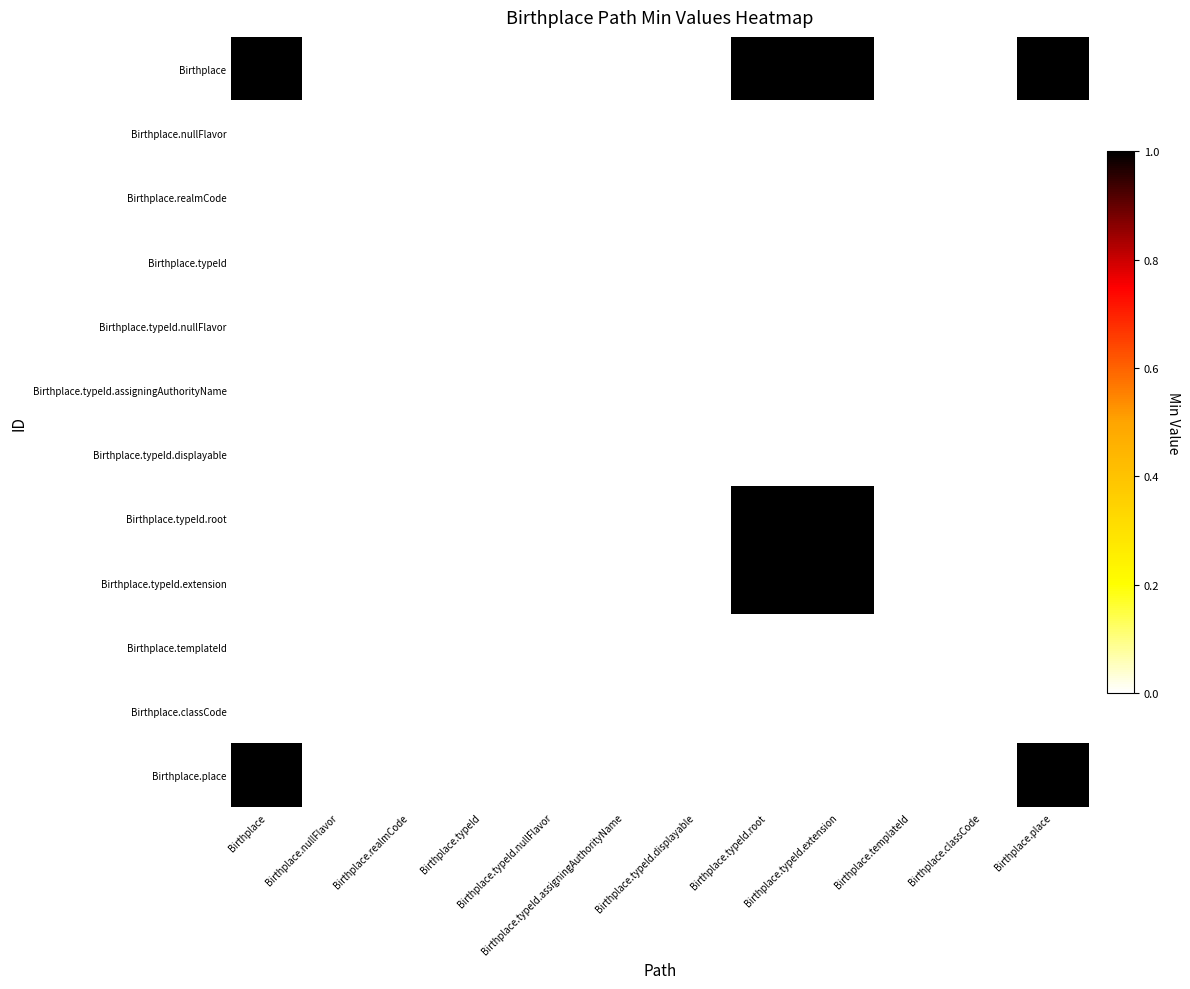

Reading right to left, transcribe all the data shown in this chart.

Birthplace: Birthplace.place=1	Birthplace.classCode=0	Birthplace.templateId=0	Birthplace.typeId.extension=1	Birthplace.typeId.root=1	Birthplace.typeId.displayable=0	Birthplace.typeId.assigningAuthorityName=0	Birthplace.typeId.nullFlavor=0	Birthplace.typeId=0	Birthplace.realmCode=0	Birthplace.nullFlavor=0	Birthplace=1
Birthplace.nullFlavor: Birthplace.place=0	Birthplace.classCode=0	Birthplace.templateId=0	Birthplace.typeId.extension=0	Birthplace.typeId.root=0	Birthplace.typeId.displayable=0	Birthplace.typeId.assigningAuthorityName=0	Birthplace.typeId.nullFlavor=0	Birthplace.typeId=0	Birthplace.realmCode=0	Birthplace.nullFlavor=0	Birthplace=0
Birthplace.realmCode: Birthplace.place=0	Birthplace.classCode=0	Birthplace.templateId=0	Birthplace.typeId.extension=0	Birthplace.typeId.root=0	Birthplace.typeId.displayable=0	Birthplace.typeId.assigningAuthorityName=0	Birthplace.typeId.nullFlavor=0	Birthplace.typeId=0	Birthplace.realmCode=0	Birthplace.nullFlavor=0	Birthplace=0
Birthplace.typeId: Birthplace.place=0	Birthplace.classCode=0	Birthplace.templateId=0	Birthplace.typeId.extension=0	Birthplace.typeId.root=0	Birthplace.typeId.displayable=0	Birthplace.typeId.assigningAuthorityName=0	Birthplace.typeId.nullFlavor=0	Birthplace.typeId=0	Birthplace.realmCode=0	Birthplace.nullFlavor=0	Birthplace=0
Birthplace.typeId.nullFlavor: Birthplace.place=0	Birthplace.classCode=0	Birthplace.templateId=0	Birthplace.typeId.extension=0	Birthplace.typeId.root=0	Birthplace.typeId.displayable=0	Birthplace.typeId.assigningAuthorityName=0	Birthplace.typeId.nullFlavor=0	Birthplace.typeId=0	Birthplace.realmCode=0	Birthplace.nullFlavor=0	Birthplace=0
Birthplace.typeId.assigningAuthorityName: Birthplace.place=0	Birthplace.classCode=0	Birthplace.templateId=0	Birthplace.typeId.extension=0	Birthplace.typeId.root=0	Birthplace.typeId.displayable=0	Birthplace.typeId.assigningAuthorityName=0	Birthplace.typeId.nullFlavor=0	Birthplace.typeId=0	Birthplace.realmCode=0	Birthplace.nullFlavor=0	Birthplace=0
Birthplace.typeId.displayable: Birthplace.place=0	Birthplace.classCode=0	Birthplace.templateId=0	Birthplace.typeId.extension=0	Birthplace.typeId.root=0	Birthplace.typeId.displayable=0	Birthplace.typeId.assigningAuthorityName=0	Birthplace.typeId.nullFlavor=0	Birthplace.typeId=0	Birthplace.realmCode=0	Birthplace.nullFlavor=0	Birthplace=0
Birthplace.typeId.root: Birthplace.place=0	Birthplace.classCode=0	Birthplace.templateId=0	Birthplace.typeId.extension=1	Birthplace.typeId.root=1	Birthplace.typeId.displayable=0	Birthplace.typeId.assigningAuthorityName=0	Birthplace.typeId.nullFlavor=0	Birthplace.typeId=0	Birthplace.realmCode=0	Birthplace.nullFlavor=0	Birthplace=0
Birthplace.typeId.extension: Birthplace.place=0	Birthplace.classCode=0	Birthplace.templateId=0	Birthplace.typeId.extension=1	Birthplace.typeId.root=1	Birthplace.typeId.displayable=0	Birthplace.typeId.assigningAuthorityName=0	Birthplace.typeId.nullFlavor=0	Birthplace.typeId=0	Birthplace.realmCode=0	Birthplace.nullFlavor=0	Birthplace=0
Birthplace.templateId: Birthplace.place=0	Birthplace.classCode=0	Birthplace.templateId=0	Birthplace.typeId.extension=0	Birthplace.typeId.root=0	Birthplace.typeId.displayable=0	Birthplace.typeId.assigningAuthorityName=0	Birthplace.typeId.nullFlavor=0	Birthplace.typeId=0	Birthplace.realmCode=0	Birthplace.nullFlavor=0	Birthplace=0
Birthplace.classCode: Birthplace.place=0	Birthplace.classCode=0	Birthplace.templateId=0	Birthplace.typeId.extension=0	Birthplace.typeId.root=0	Birthplace.typeId.displayable=0	Birthplace.typeId.assigningAuthorityName=0	Birthplace.typeId.nullFlavor=0	Birthplace.typeId=0	Birthplace.realmCode=0	Birthplace.nullFlavor=0	Birthplace=0
Birthplace.place: Birthplace.place=1	Birthplace.classCode=0	Birthplace.templateId=0	Birthplace.typeId.extension=0	Birthplace.typeId.root=0	Birthplace.typeId.displayable=0	Birthplace.typeId.assigningAuthorityName=0	Birthplace.typeId.nullFlavor=0	Birthplace.typeId=0	Birthplace.realmCode=0	Birthplace.nullFlavor=0	Birthplace=1